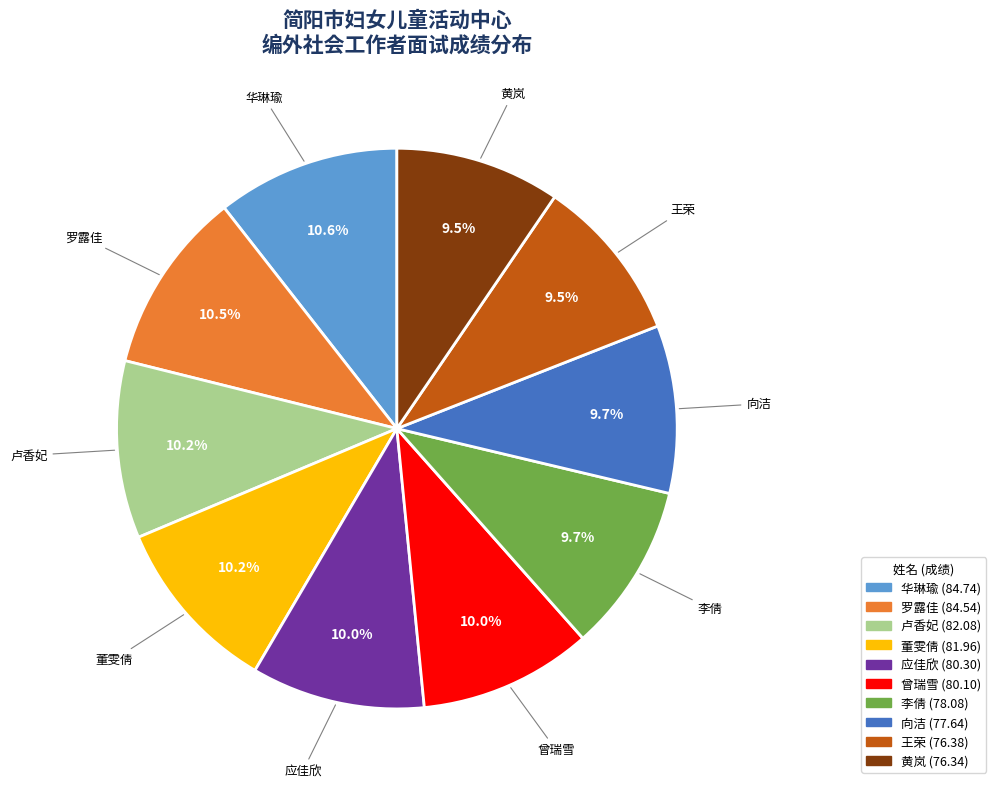

What is the ratio of the value at 董雯倩 to the value at 应佳欣?

1.0